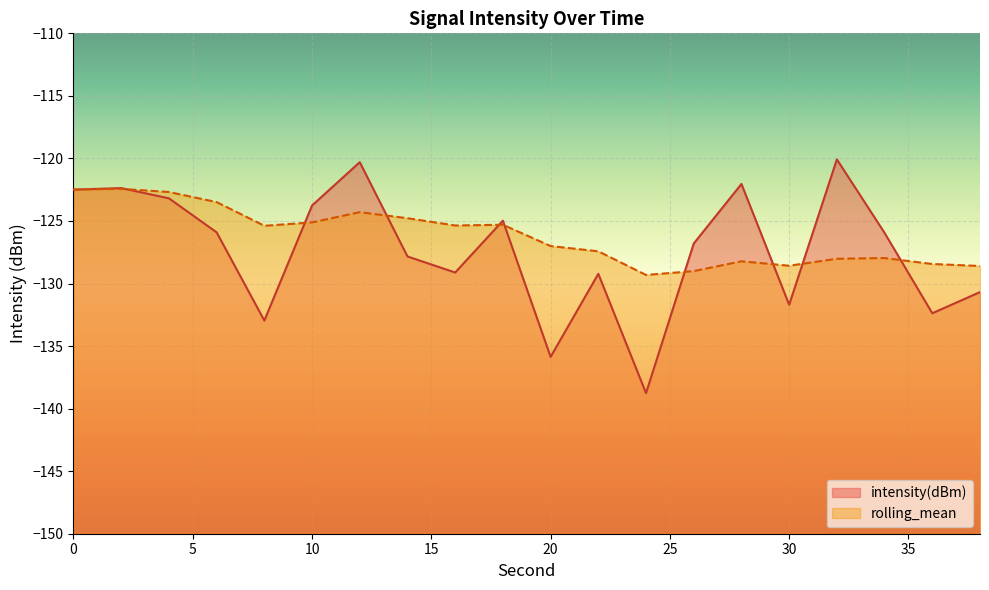

How many data points does each series have?

20